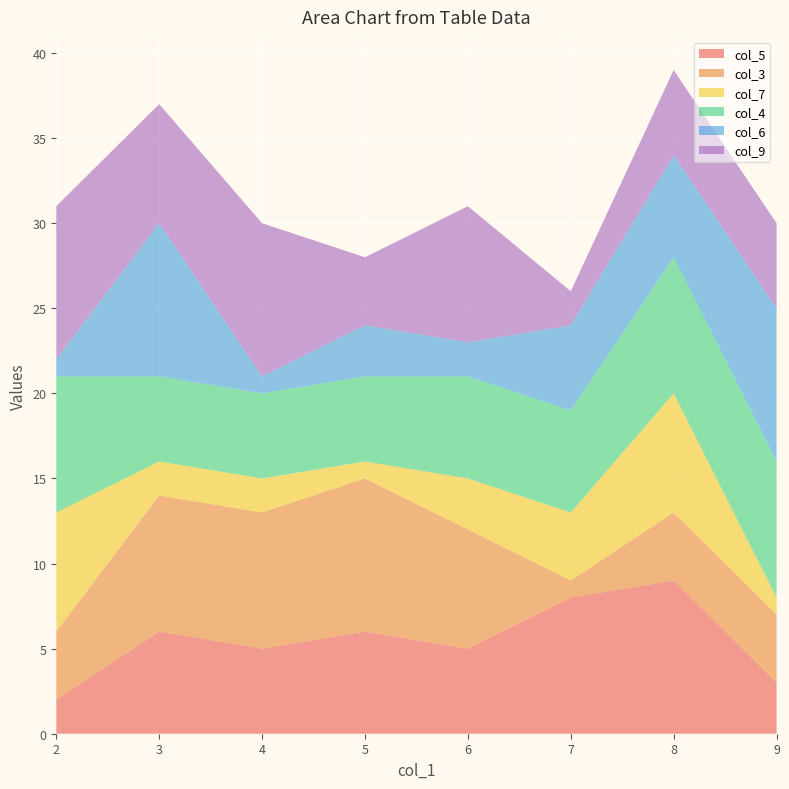

Reading right to left, list all the values displayed in this chart.

col_5: 3	9	8	5	6	5	6	2
col_3: 4	4	1	7	9	8	8	4
col_7: 1	7	4	3	1	2	2	7
col_4: 8	8	6	6	5	5	5	8
col_6: 9	6	5	2	3	1	9	1
col_9: 5	5	2	8	4	9	7	9